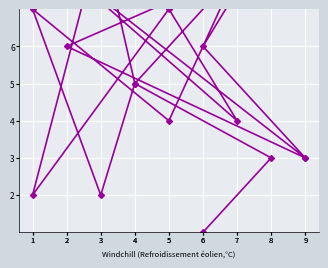

At which label does the data first exceed 5?

3